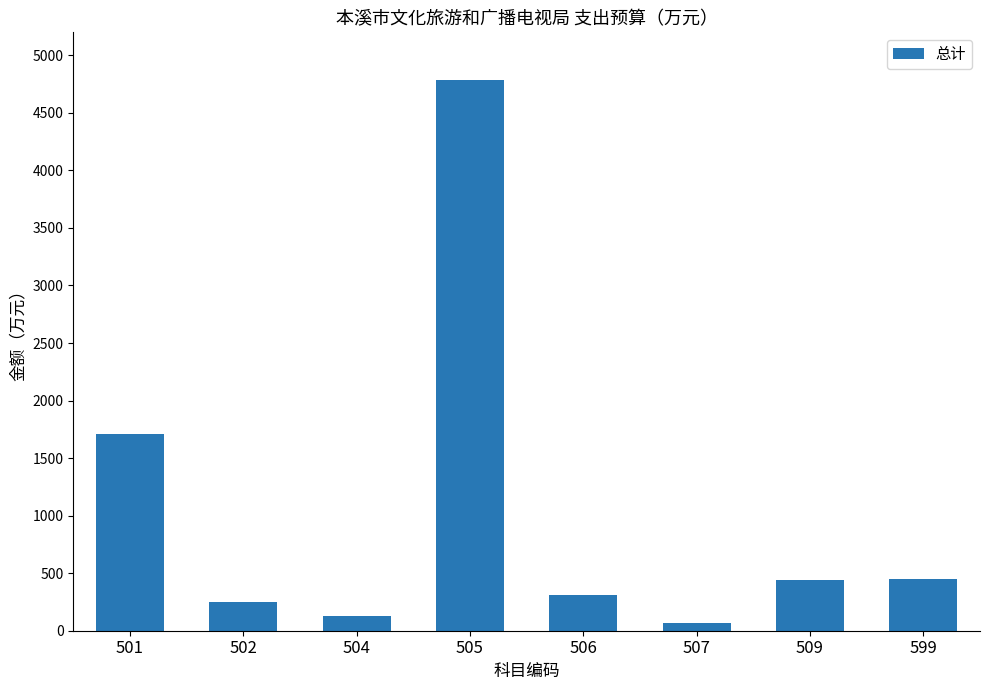

What is the ratio of the value at 501 to the value at 504?

13.1